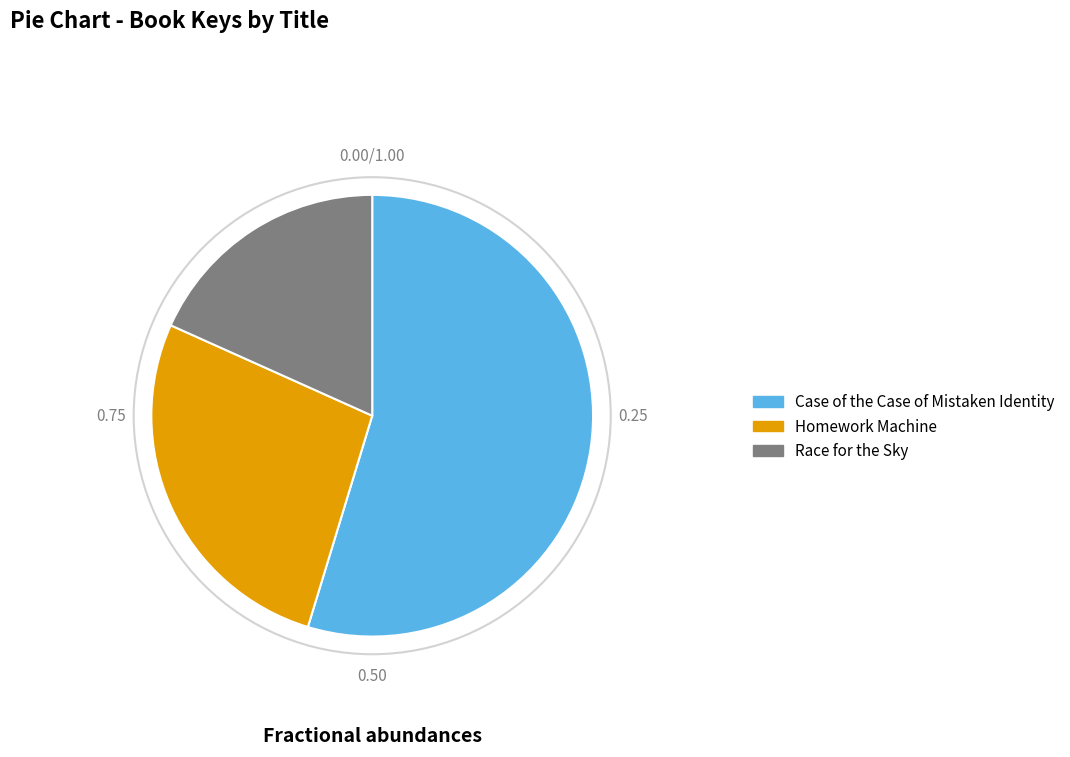

The Homework Machine slice represents 27% of the pie. True or false?

True